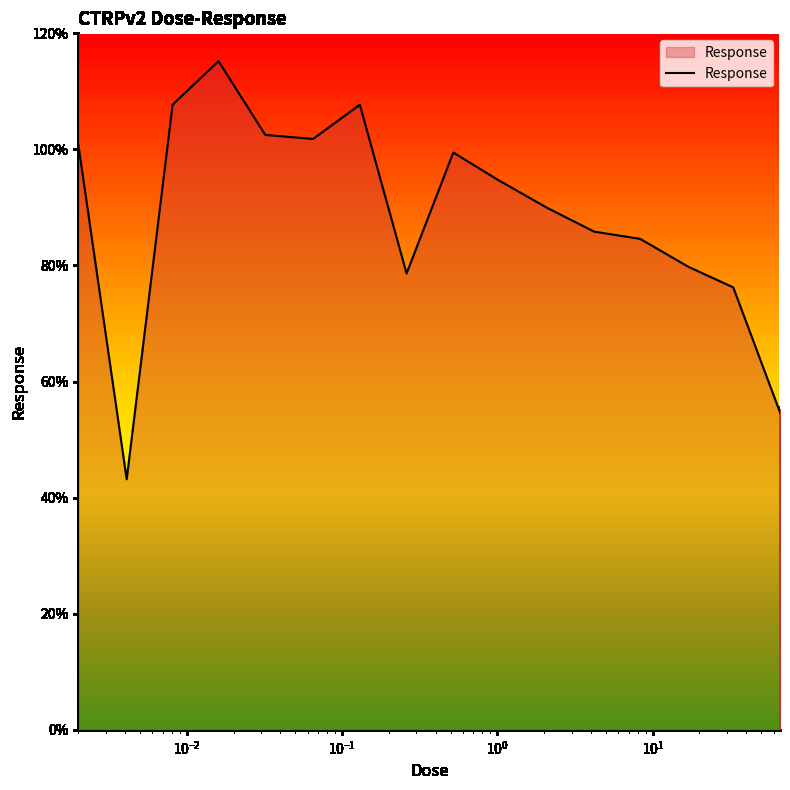

What is the minimum value shown in the chart?

43.2